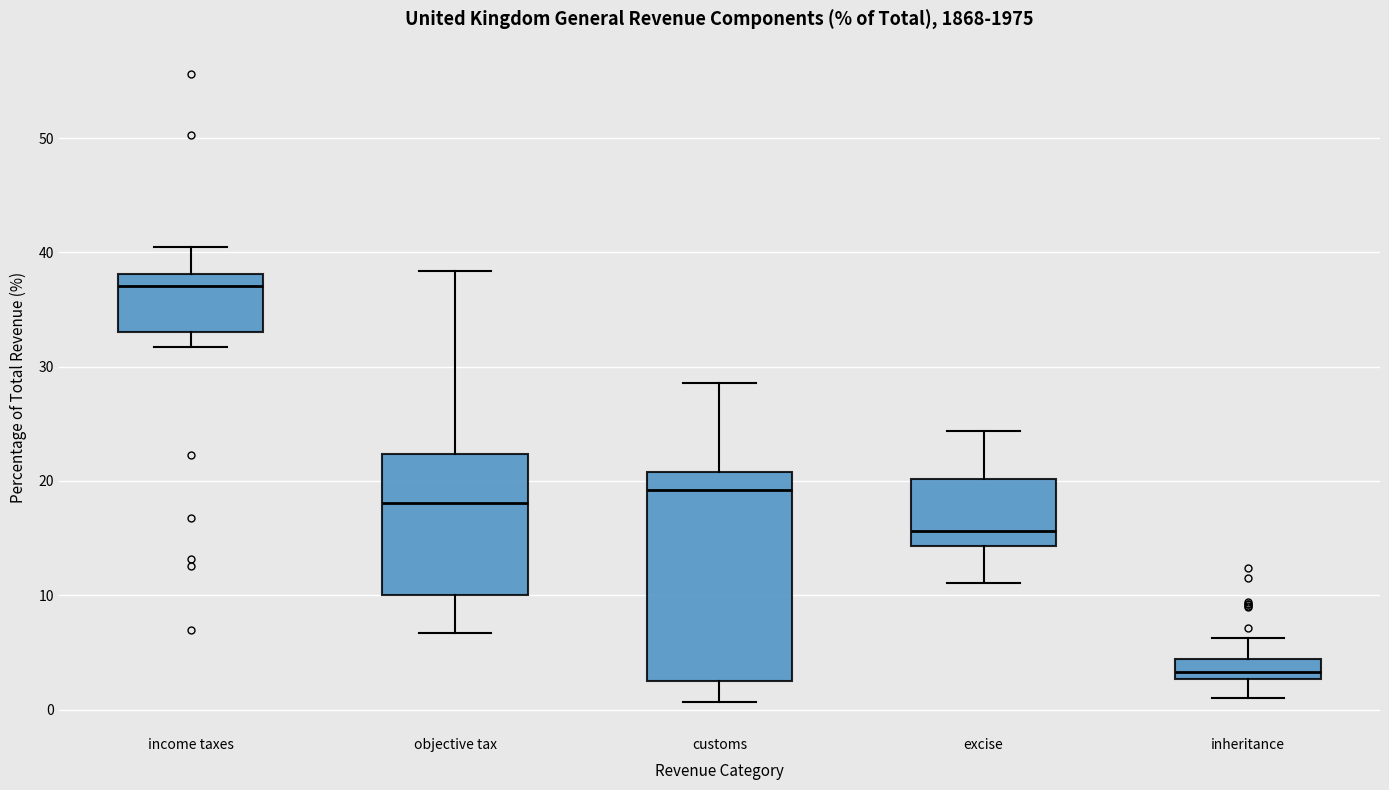

Reading left to right, transcribe this box plot: for each box, give where its median line is, the range the box spans, and where its two whiskers end, as read against the y-axis. The values are not printed on the chart, so give them approximately, as read against the axis.

income taxes: median 37, box 33 to 38, whiskers 32 to 41
objective tax: median 18, box 10 to 22, whiskers 7 to 38
customs: median 19, box 3 to 21, whiskers 1 to 29
excise: median 16, box 14 to 20, whiskers 11 to 24
inheritance: median 3 (inside the box), box 3 to 4, whiskers 1 to 6